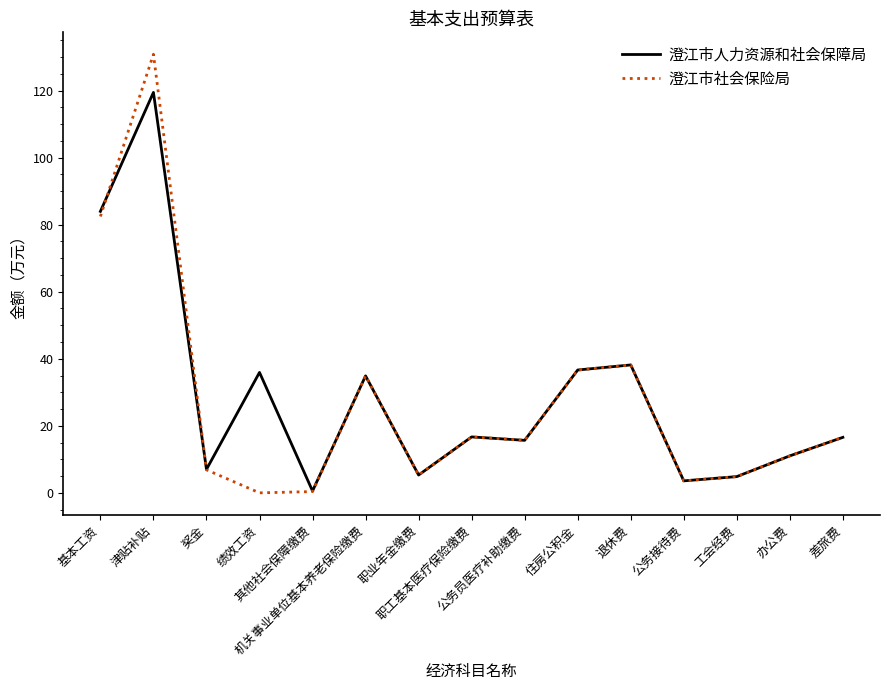

Is the value of 澄江市人力资源和社会保障局 at 津贴补贴 greater than the value of 澄江市社会保险局 at 退休费?

Yes